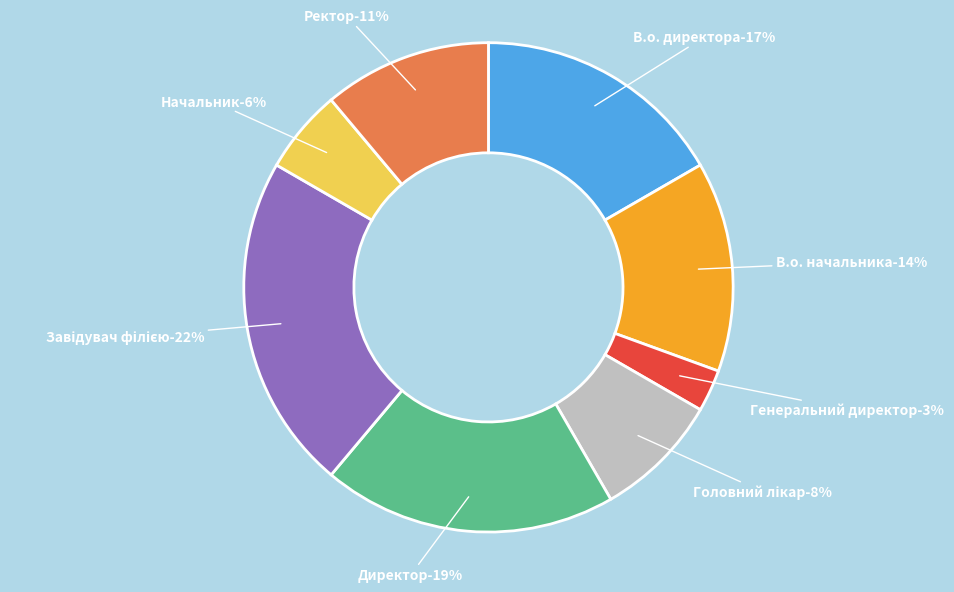

Approximately how many times larger is the value at В.о. директора compared to Ректор?

1.5